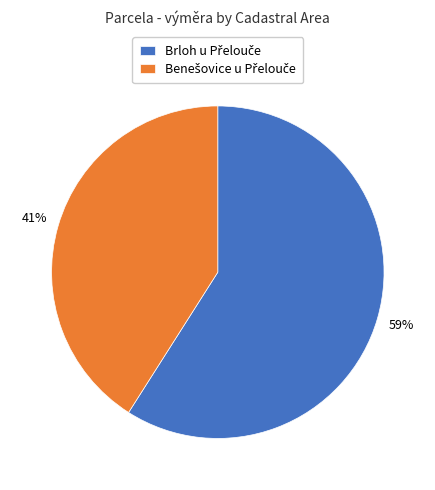

To the nearest percent, what is the difference between the largest and smallest slice percentages?

18%